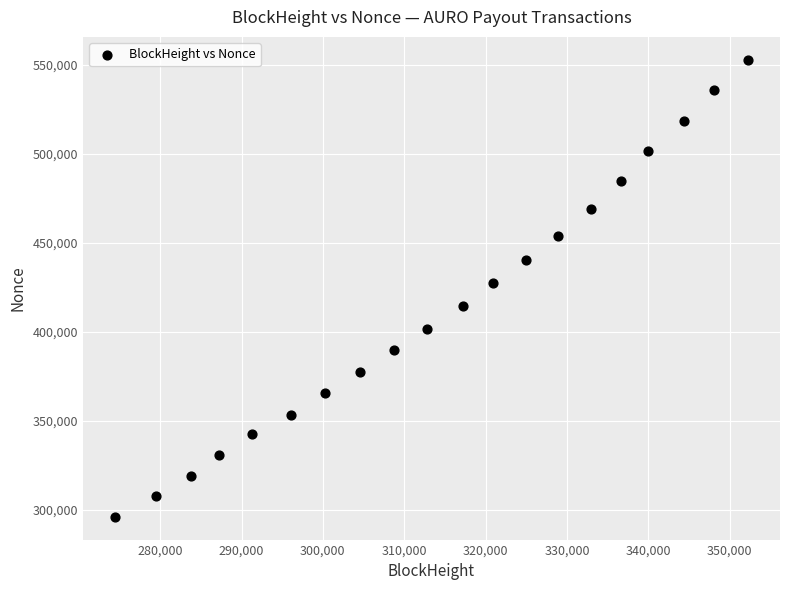

What is the range of Y values (max minus min)?

256952